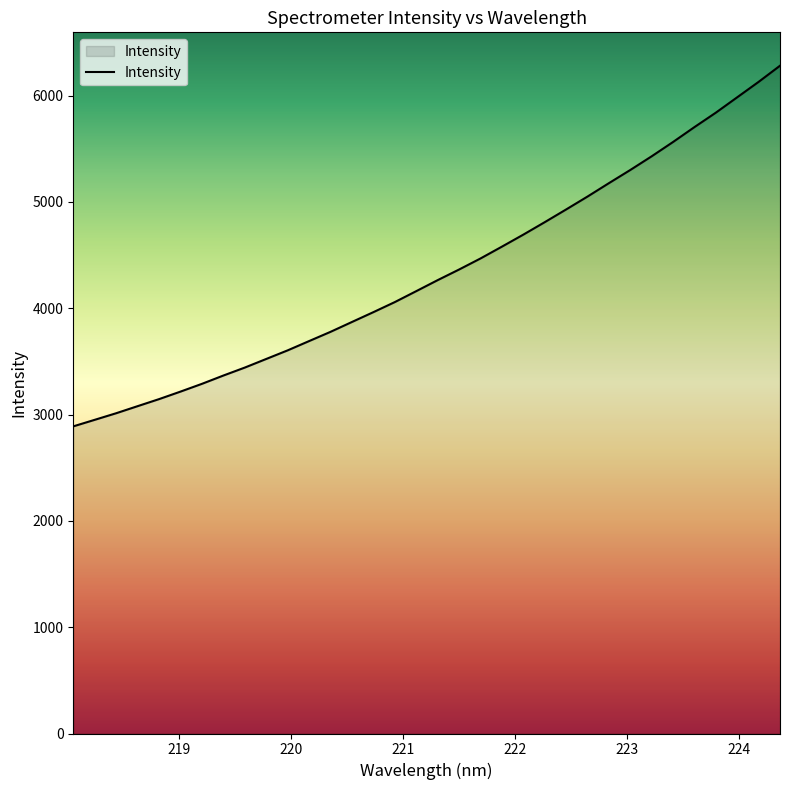

What is the maximum value shown in the chart?

6280.5